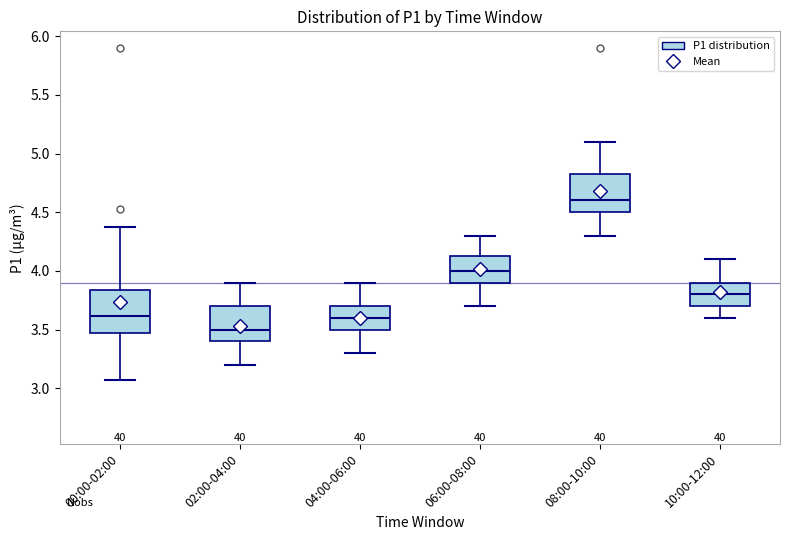

Where is the upper edge of the box for 06:00-08:00 on the y-axis? The values are not printed on the chart, so give them approximately, as read against the axis.

4.15